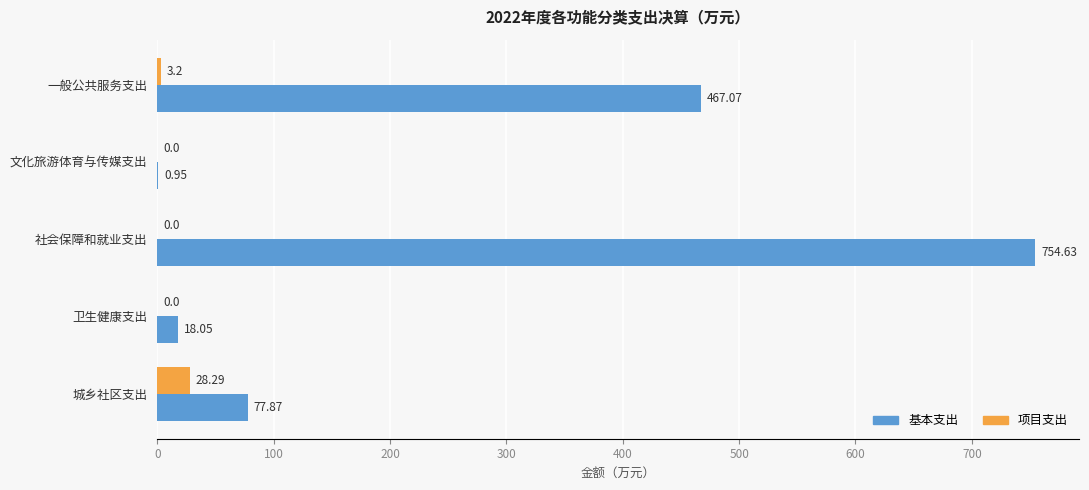

Which series has the largest total across all categories?

基本支出